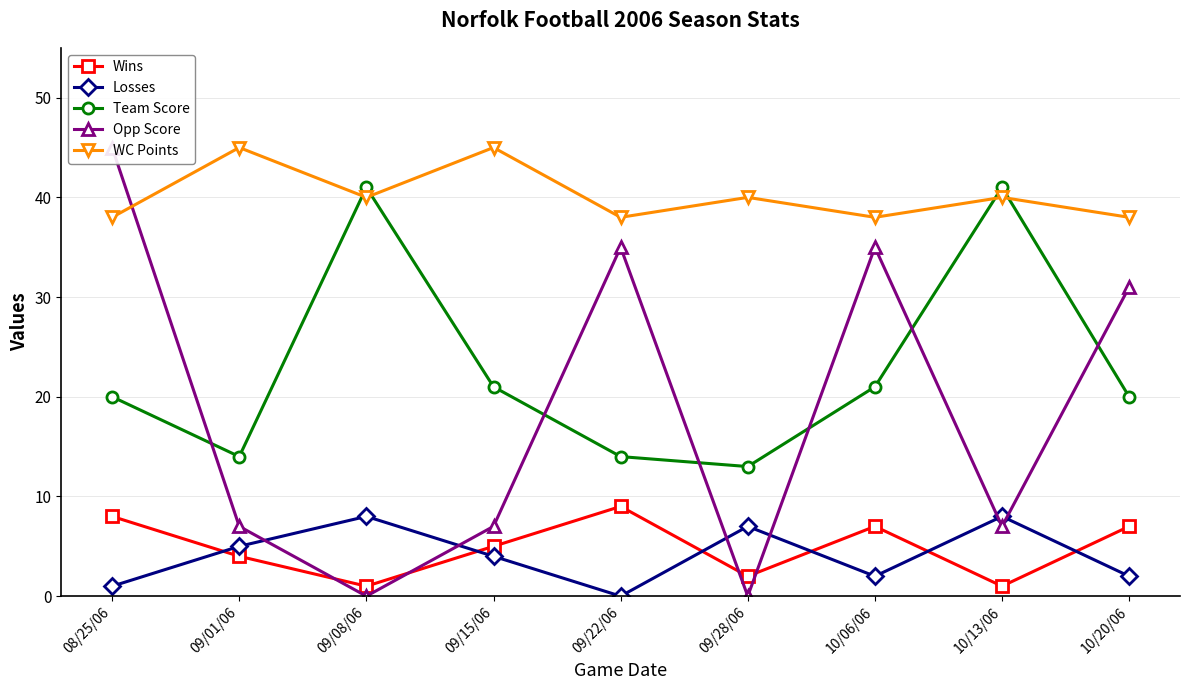

Which series has the largest range (max minus min)?

Opp Score